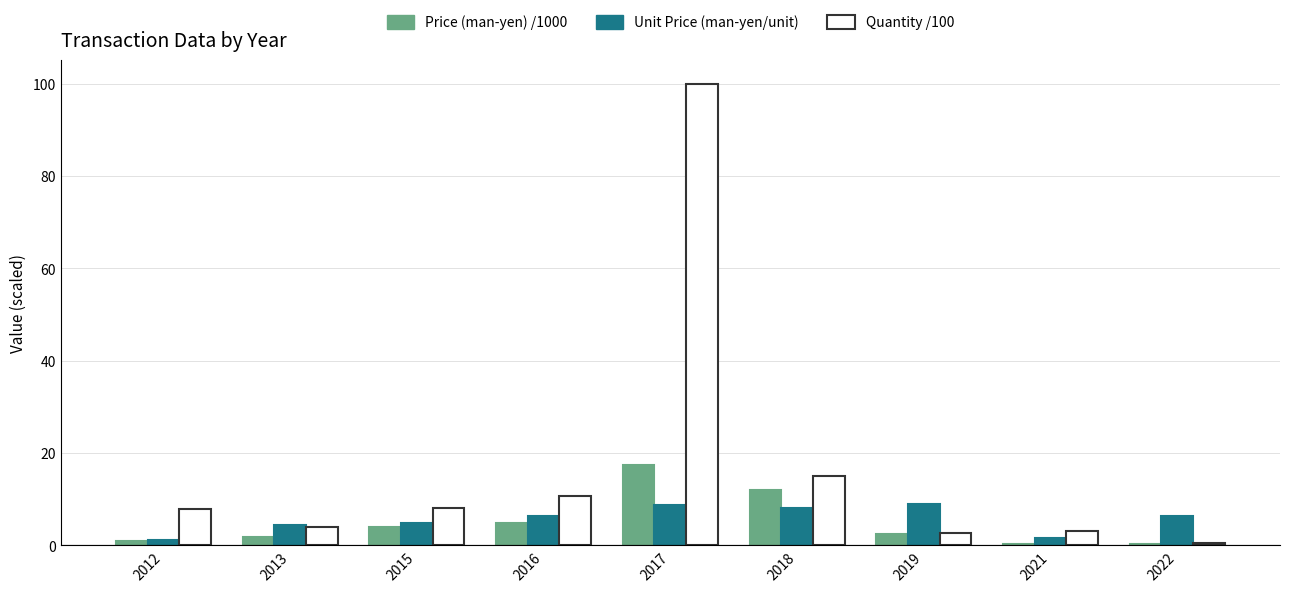

At which category is the sum across all series the highest?

2017